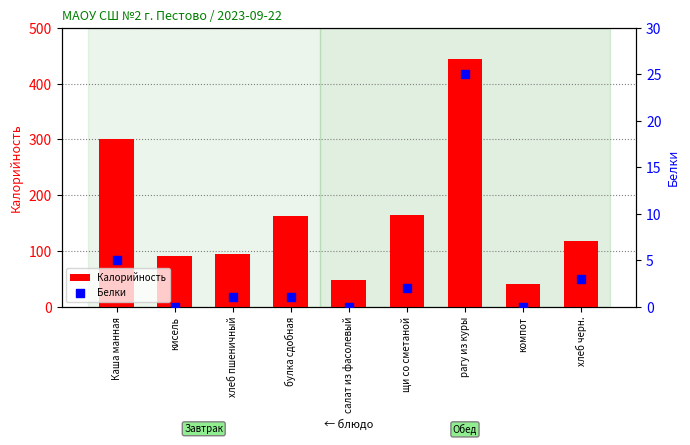

Is the value of Белки at хлеб пшеничный greater than the value of Калорийность at салат из фасолевый?

No